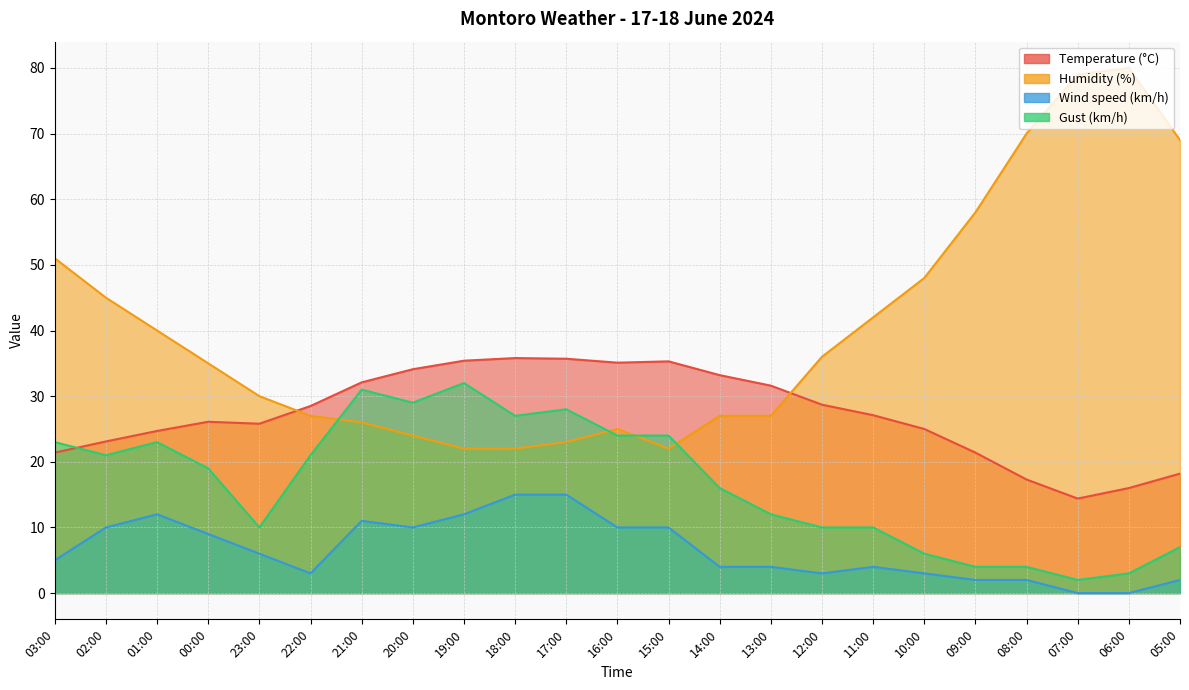

What is the maximum value for Temperature (°C)?

35.8